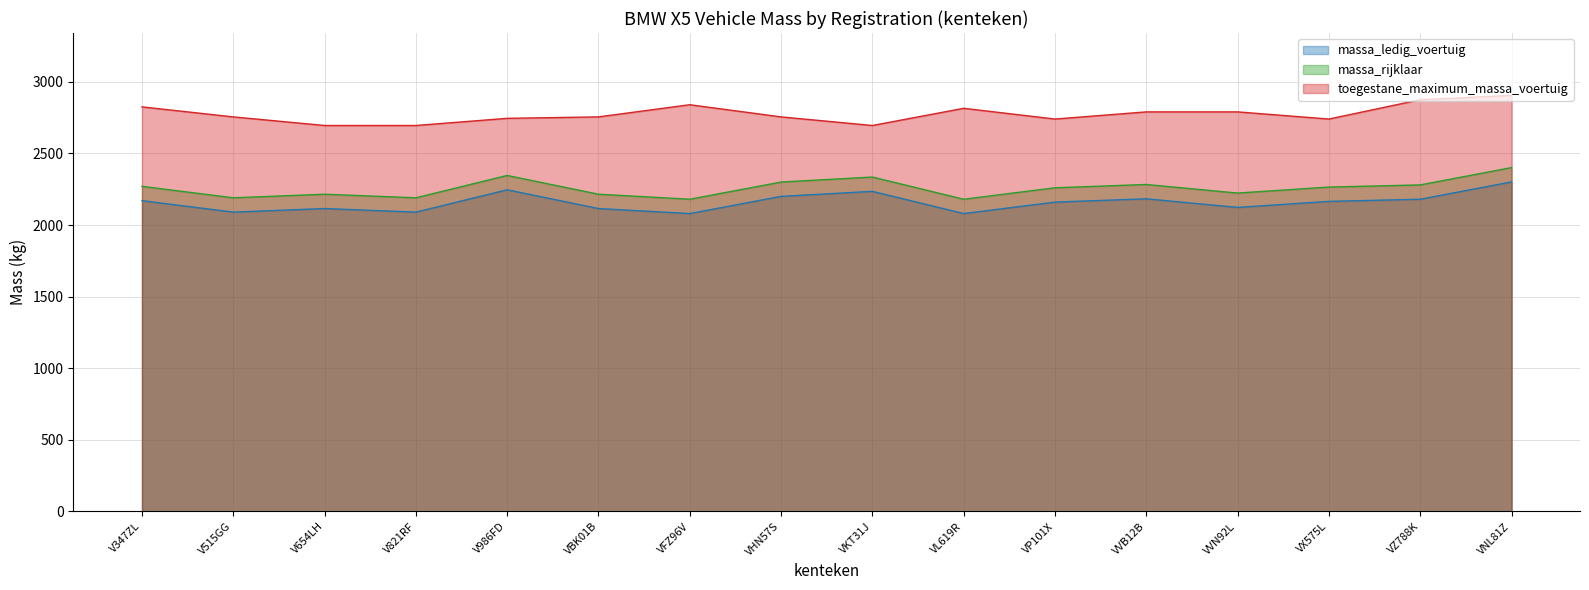

At which label does massa_rijklaar reach its minimum?

VFZ96V